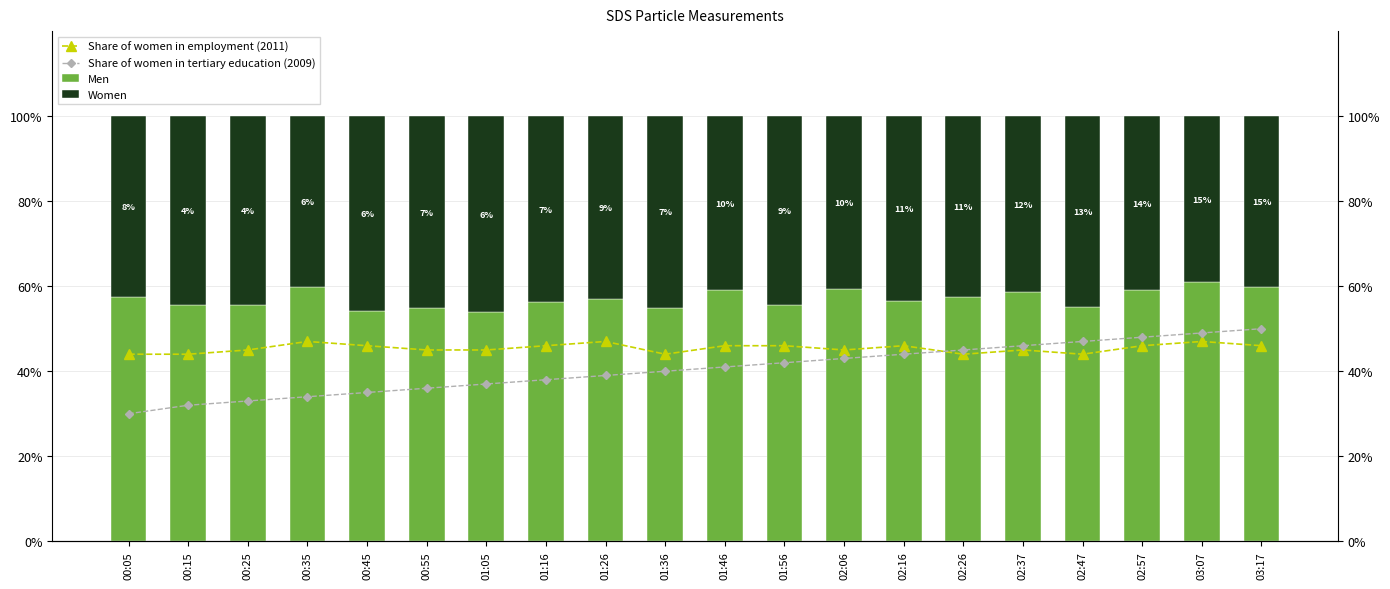

What is the total value across all series at 02:57?

194.0